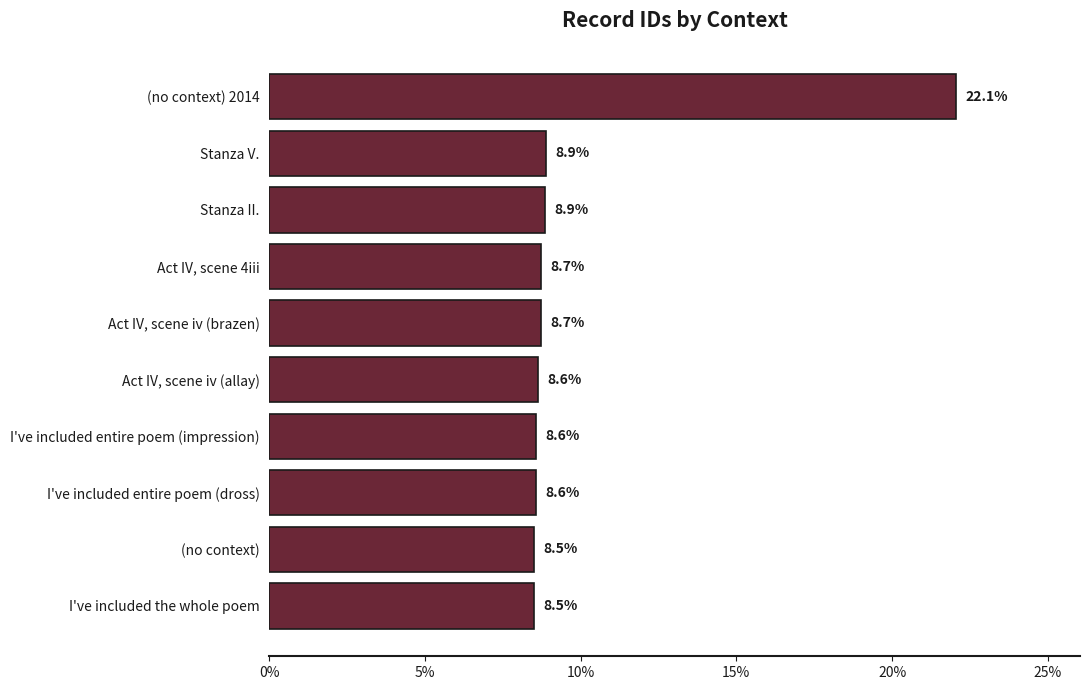

What is the approximate value at Act IV, scene 4iii?

8.7